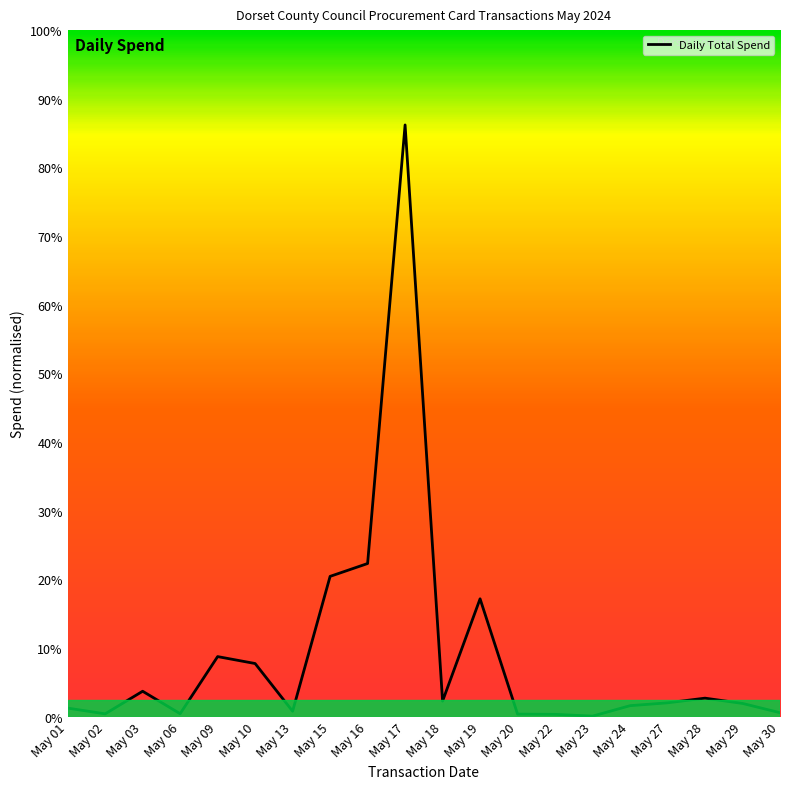

What is the ratio of the value at May 20 to the value at May 24?

0.2